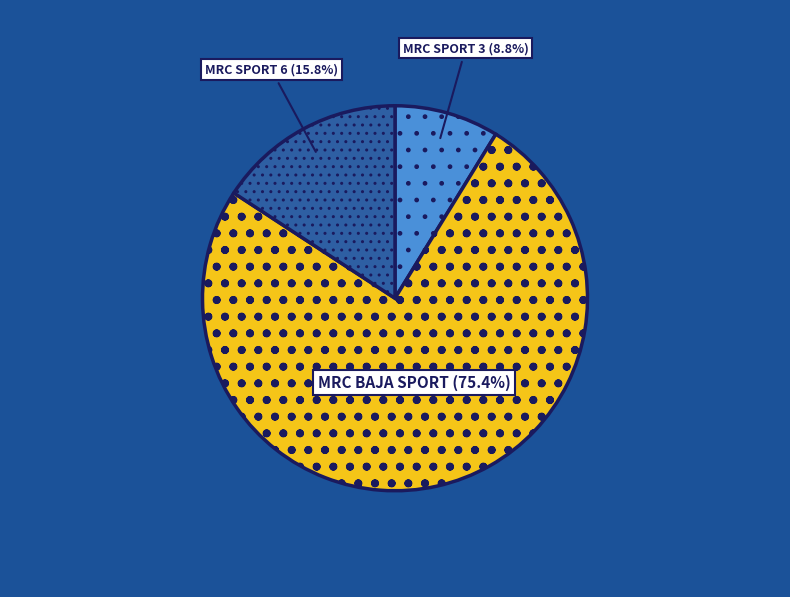

Is there a majority slice in this chart?

Yes